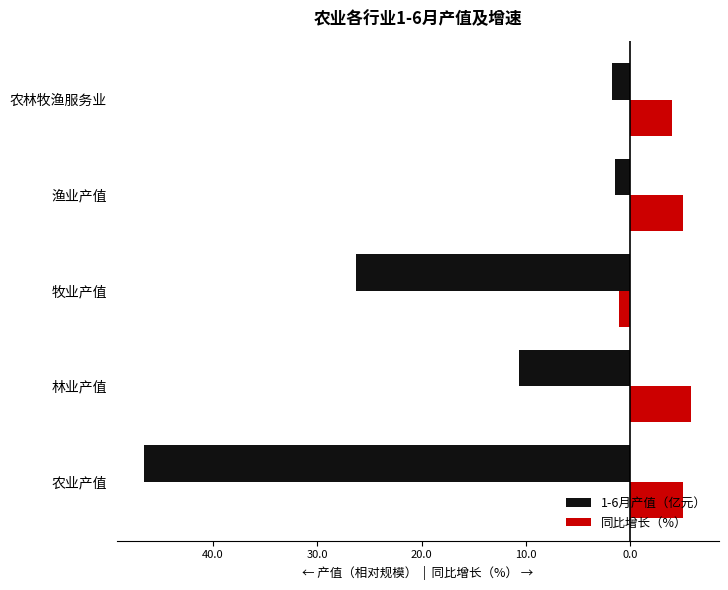

What are all the series names shown in the legend?

1-6月产值（亿元）, 同比增长（%）